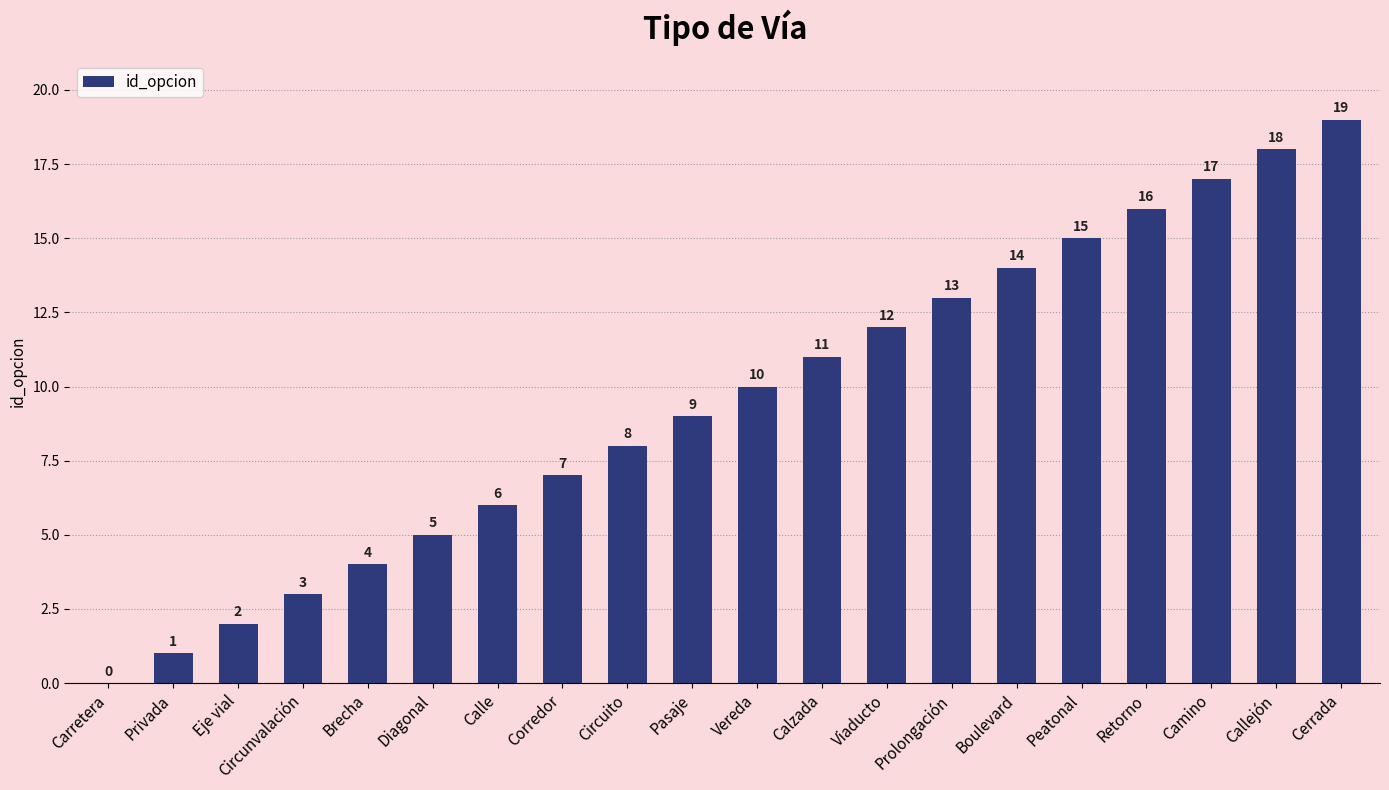

What is the sum of all values?

190